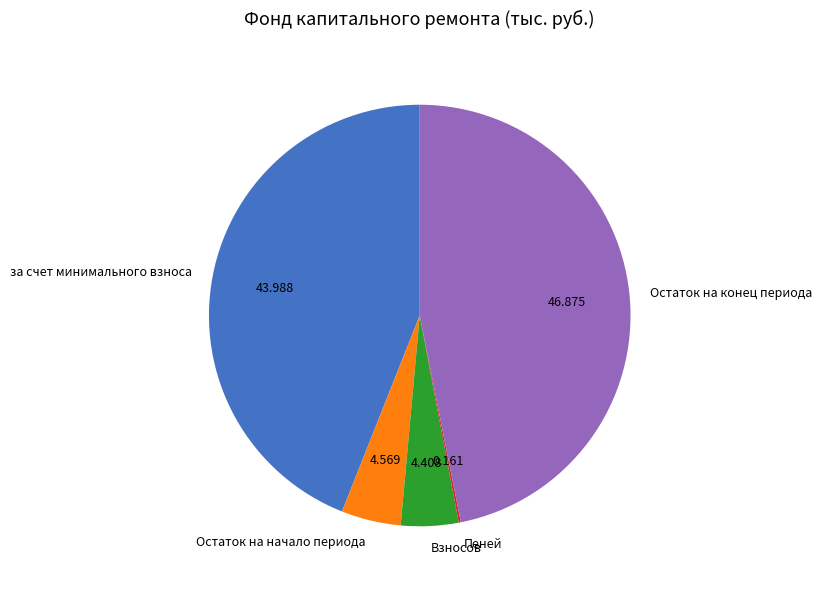

What is the ratio of the value at Взносов to the value at Остаток на конец периода?

0.1